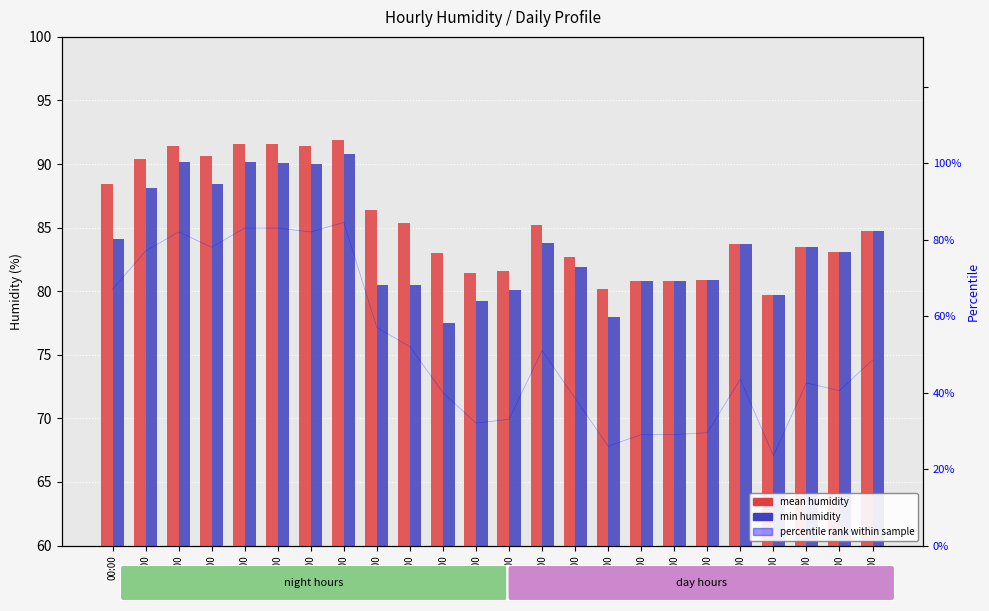

Reading right to left, transcribe all the data shown in this chart.

mean humidity: 23:00=84.7	22:00=83.1	21:00=83.5	20:00=79.7	19:00=83.7	18:00=80.9	17:00=80.8	16:00=80.8	15:00=80.2	14:00=82.7	13:00=85.2	12:00=81.6	11:00=81.4	10:00=83.0	09:00=85.4	08:00=86.4	07:00=91.9	06:00=91.4	05:00=91.6	04:00=91.6	03:00=90.6	02:00=91.4	01:00=90.4	00:00=88.4
min humidity: 23:00=84.7	22:00=83.1	21:00=83.5	20:00=79.7	19:00=83.7	18:00=80.9	17:00=80.8	16:00=80.8	15:00=78.0	14:00=81.9	13:00=83.8	12:00=80.1	11:00=79.2	10:00=77.5	09:00=80.5	08:00=80.5	07:00=90.8	06:00=90.0	05:00=90.1	04:00=90.2	03:00=88.4	02:00=90.2	01:00=88.1	00:00=84.1
percentile rank: 23:00=48.5	22:00=40.5	21:00=42.5	20:00=23.5	19:00=43.5	18:00=29.5	17:00=29.0	16:00=29.0	15:00=26.0	14:00=38.5	13:00=51.0	12:00=33.0	11:00=32.0	10:00=40.0	09:00=52.0	08:00=57.0	07:00=84.5	06:00=82.0	05:00=83.0	04:00=83.0	03:00=78.0	02:00=82.0	01:00=77.0	00:00=67.0